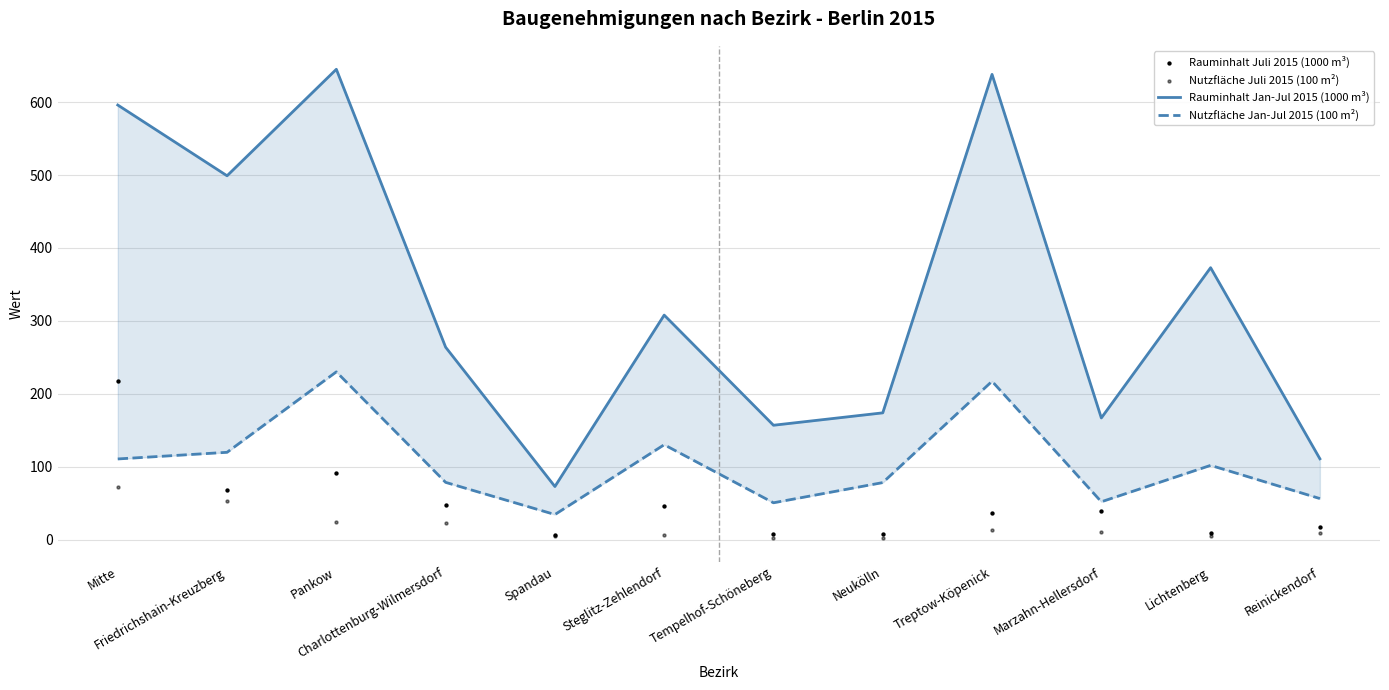

At how many categories does at least one series exceed 357?

5